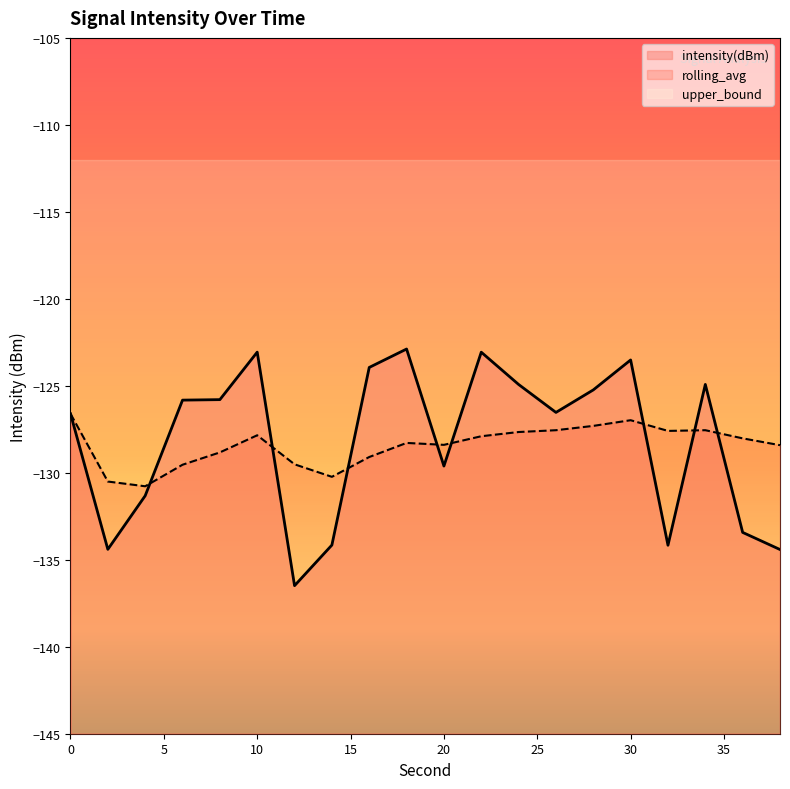

The value of intensity(dBm) at 30 is -189.4. True or false?

False